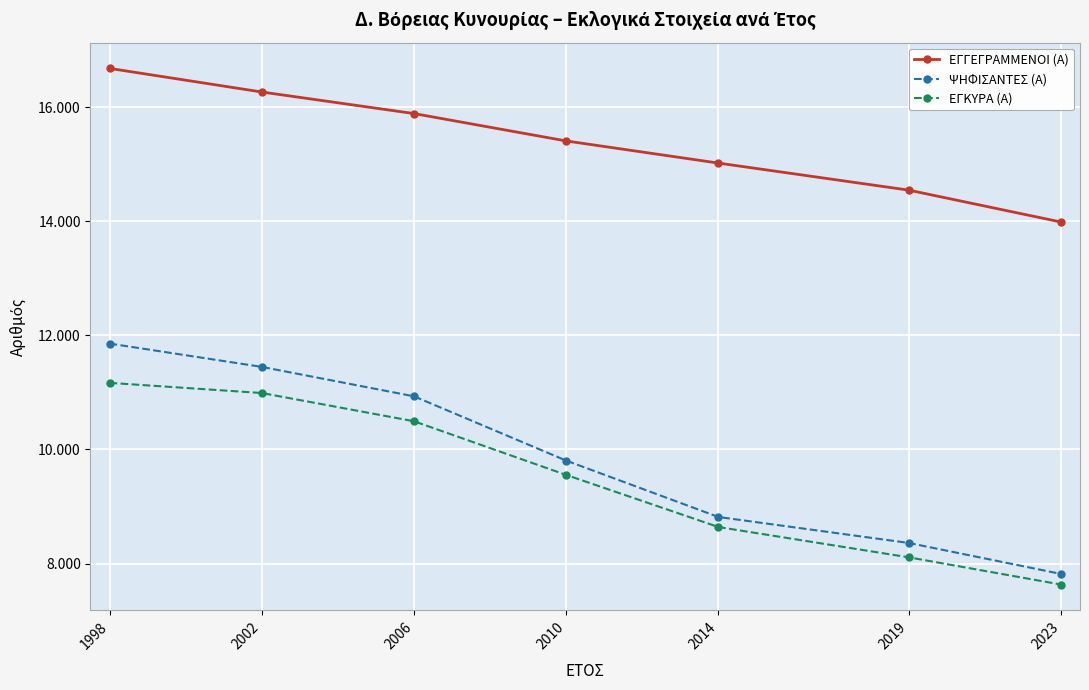

What is the difference between the ΕΓΓΕΓΡΑΜΜΕΝΟΙ (Α) values at 2023 and 2014?

1033